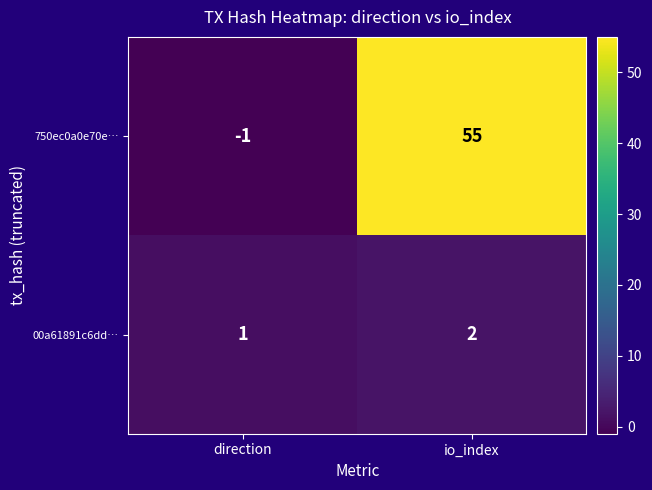

Which series has the largest range (max minus min)?

750ec0a0e70e…